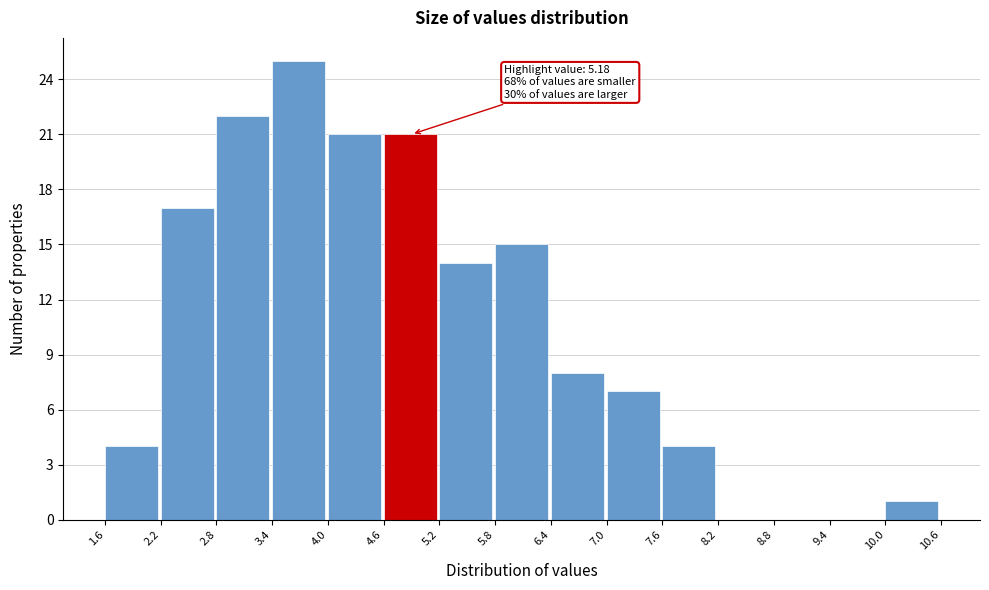

Over which range of the x-axis is the bar tallest?

3.4 to 4.0